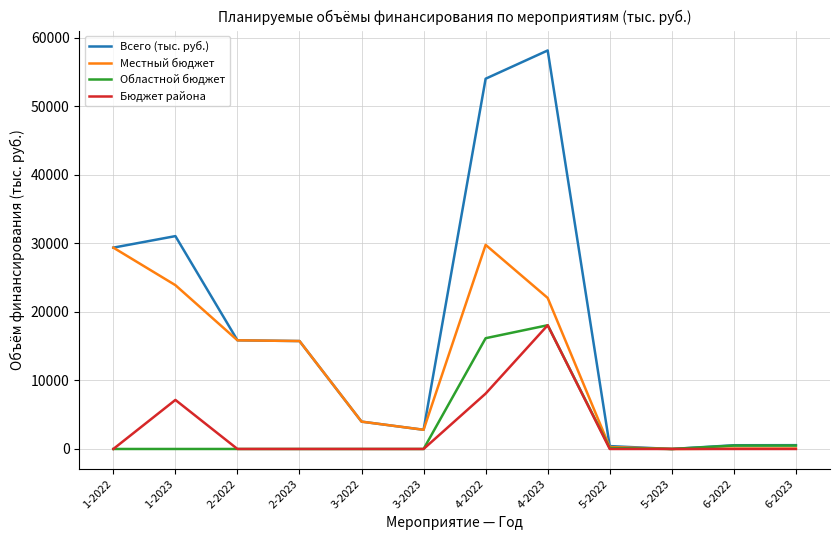

The value of Местный бюджет at 3-2023 is 2801.3. True or false?

True